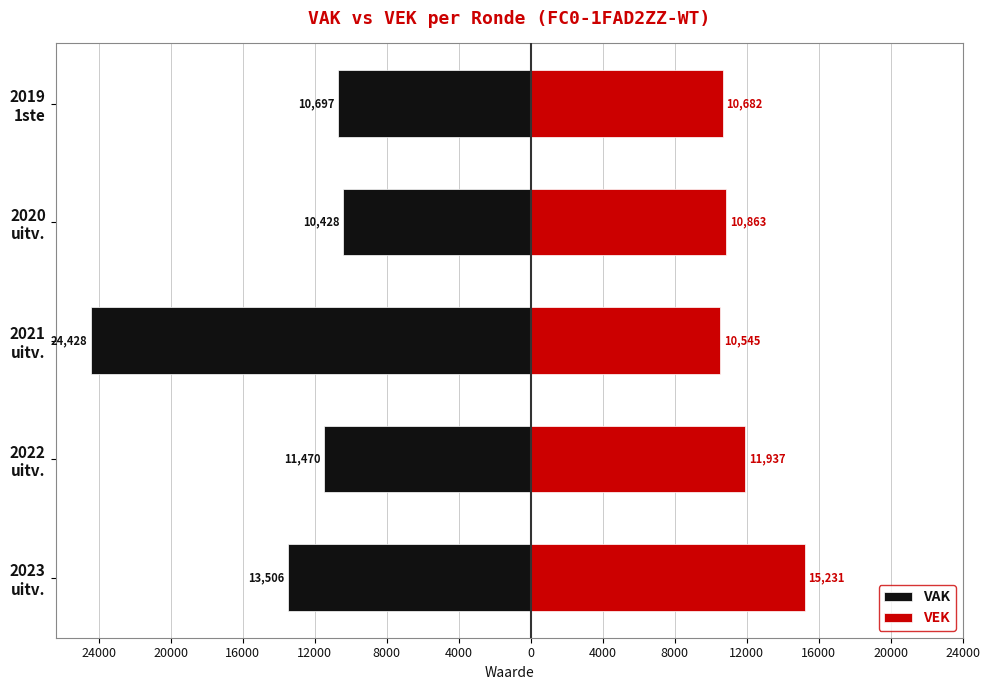

True or false: VAK has a value of -32537 at 2021 uitv..

False